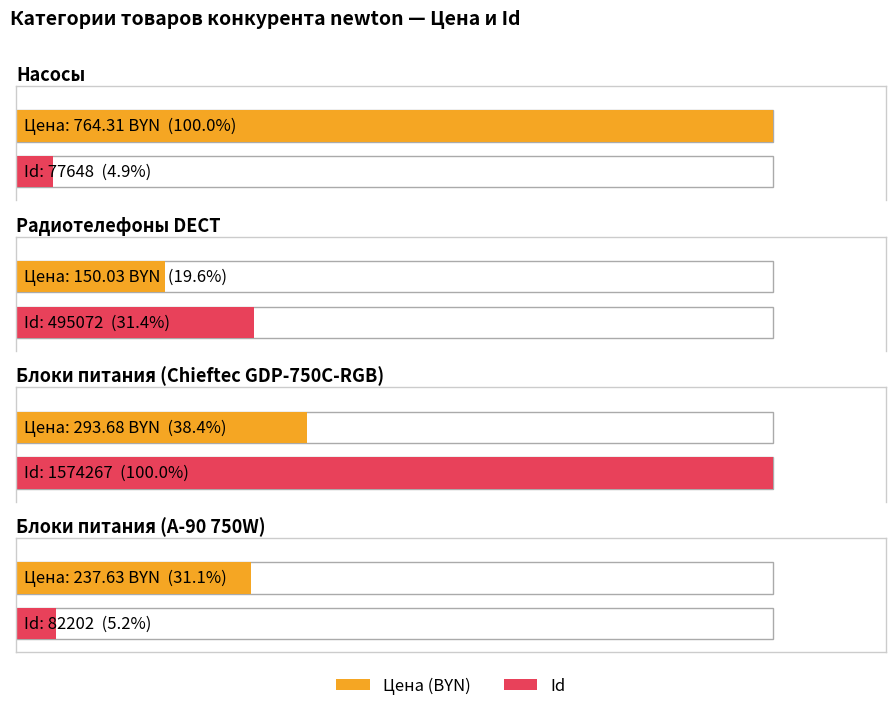

Read the Цена value at Блоки питания (Chieftec GDP-750C-RGB).

293.7